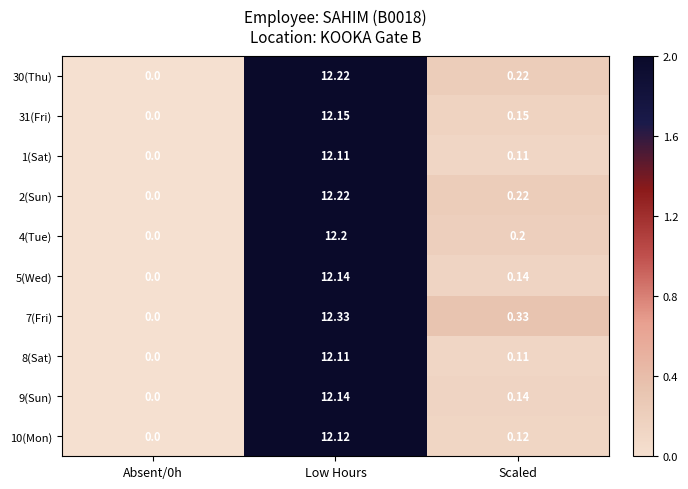

At which label does 9(Sun) reach its peak?

Low Hours